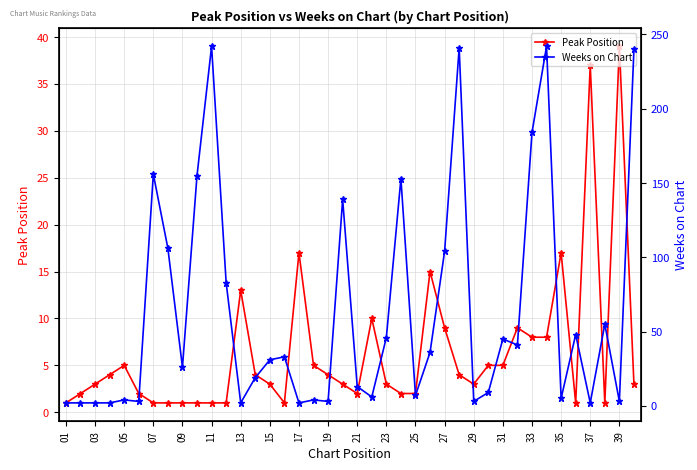

The value of Peak Position at 25 is 2. True or false?

True